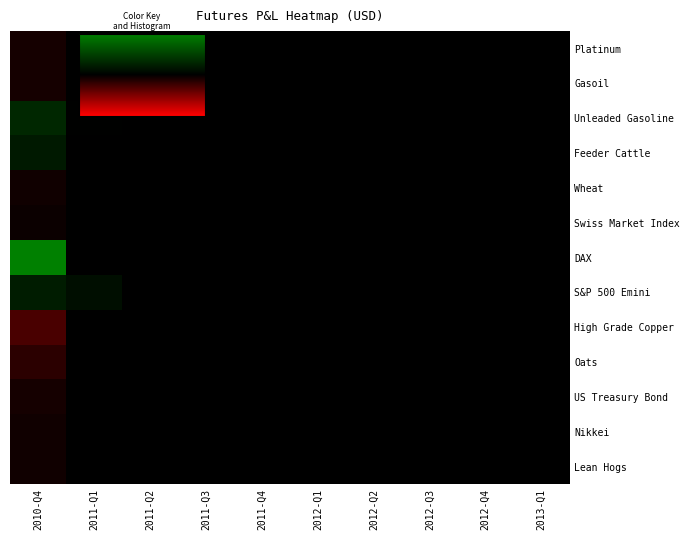

What is the greatest value displayed?

30341.5